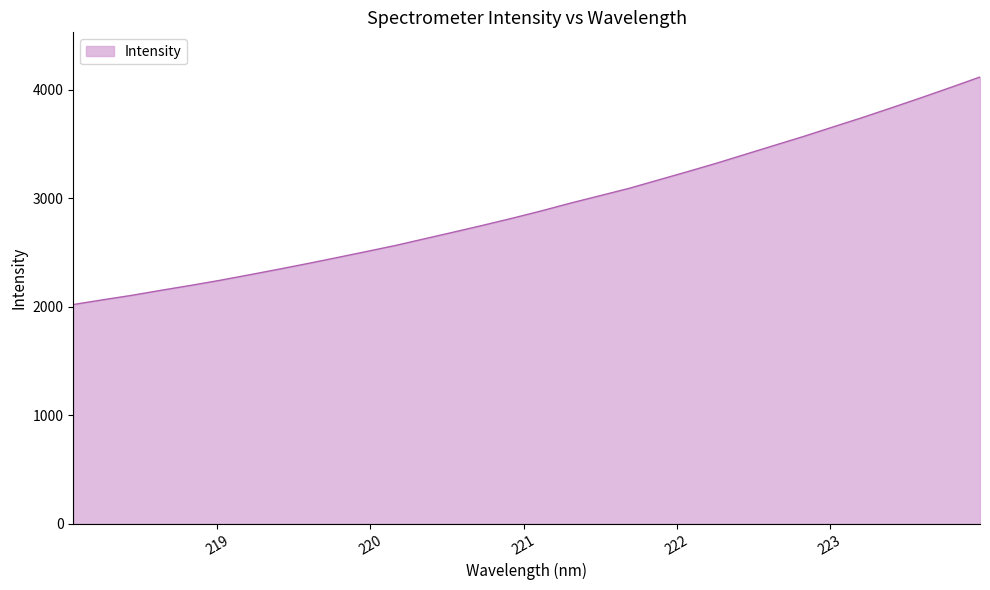

Does the chart have visible grid lines?

No